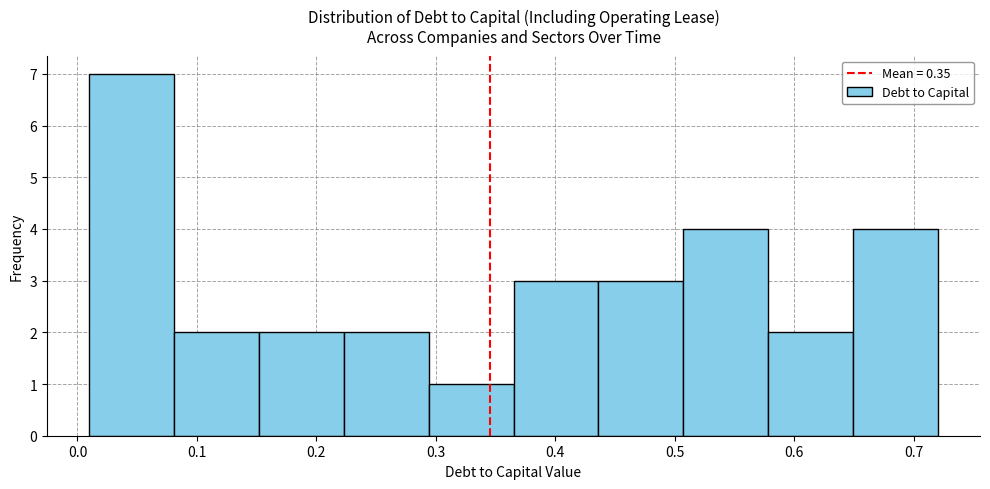

Reading left to right, list every bar in this chart as the range it spans on the x-axis followed by its height. Neither the bar edges nor the heights are printed on the chart, so give them approximately, as read against the axes.

0.010 to 0.081: 7
0.081 to 0.152: 2
0.152 to 0.223: 2
0.223 to 0.294: 2
0.294 to 0.365: 1
0.365 to 0.436: 3
0.436 to 0.507: 3
0.507 to 0.578: 4
0.578 to 0.649: 2
0.649 to 0.720: 4